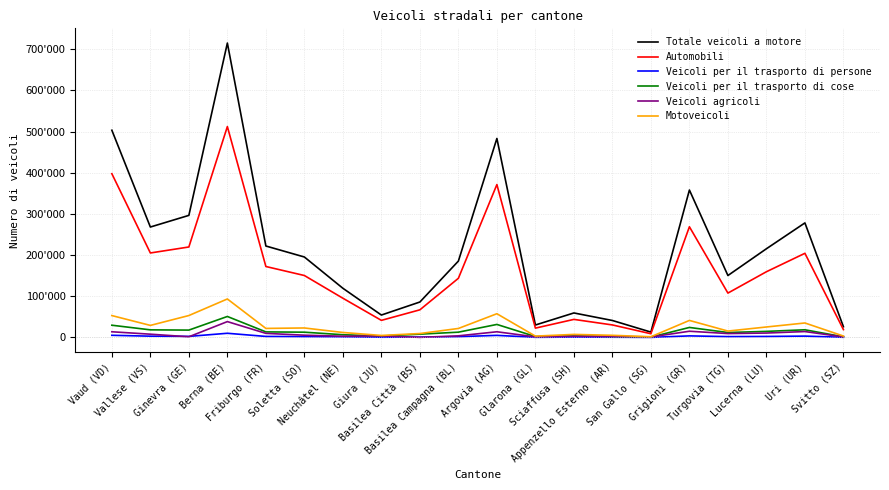

What is the label of the 9th point from the right?

Glarona (GL)